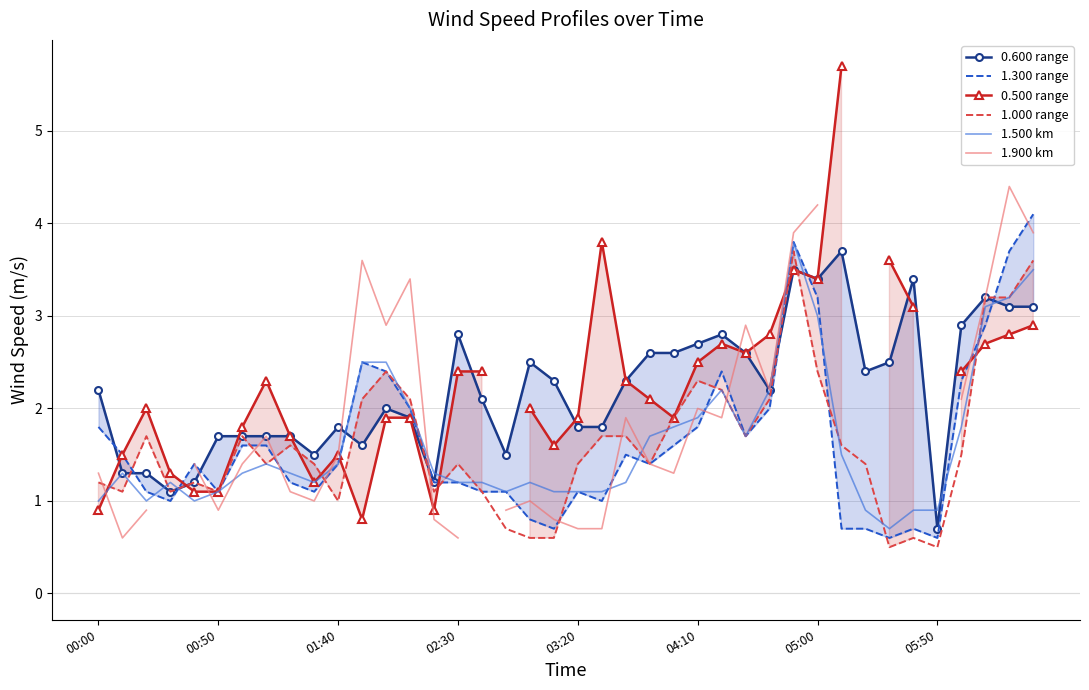

What is the value of the 1.300 range point at the 10th from the left?

1.1